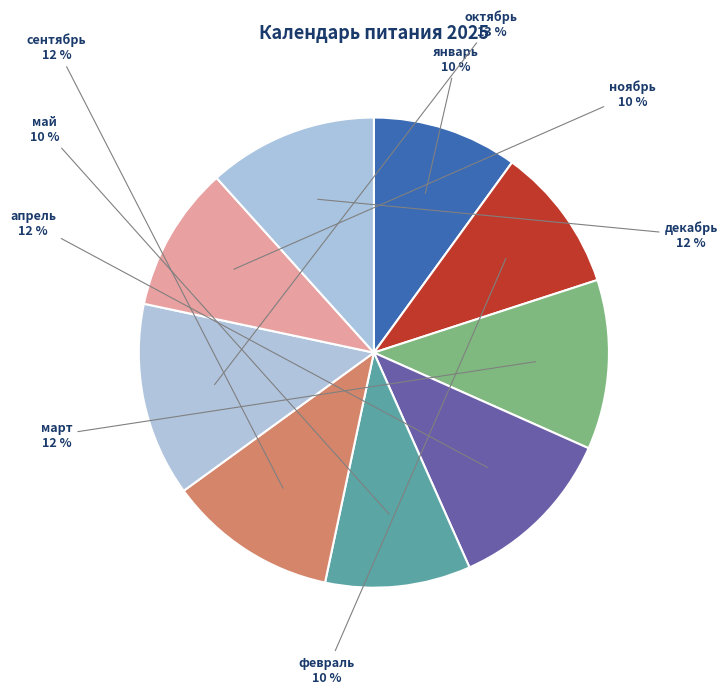

Which has a higher value, февраль or март?

март